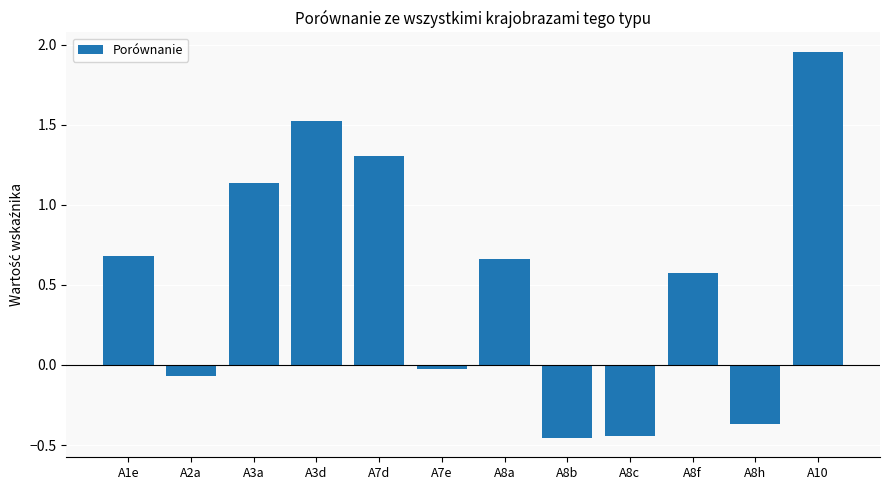

Where does the data first go above 0?

A1e